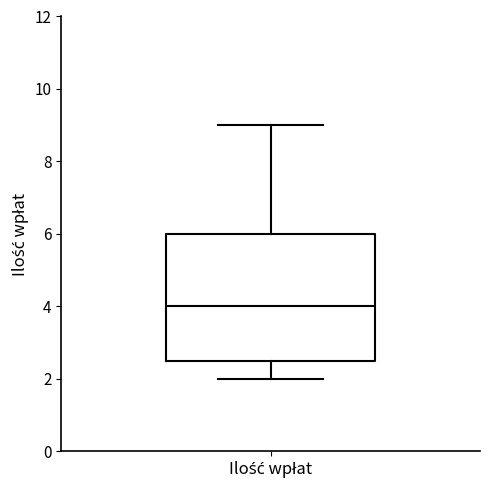

Transcribe this box plot: give where the median line is, the range the box spans, and where the two whiskers end, as read against the y-axis. The values are not printed on the chart, so give them approximately, as read against the axis.

median 4.0, box 2.6 to 6.0, whiskers 2.0 to 9.0